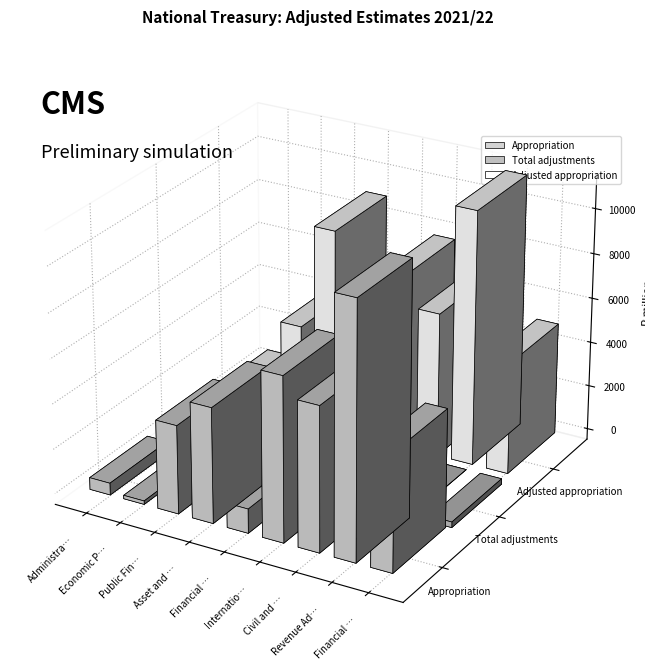

Reading right to left, what are all the values shown in this chart?

Appropriation: 5249521	11295167	6409525	7286226	1082906	5117938	3929923	153802	530699
Total adjustments: -250000	0	0	459646	-36880	0	407582	0	10652
Adjusted appropriation: 4999521	11295167	6409525	7745872	1046026	9017938	4337505	153802	541351